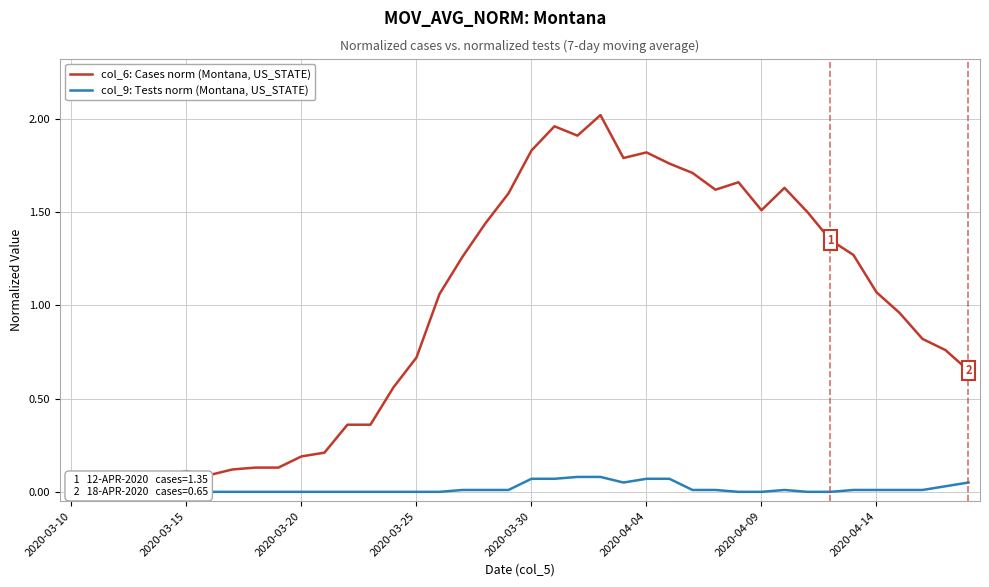

What are all the series names shown in the legend?

col_6: Cases norm (Montana, US_STATE), col_9: Tests norm (Montana, US_STATE)